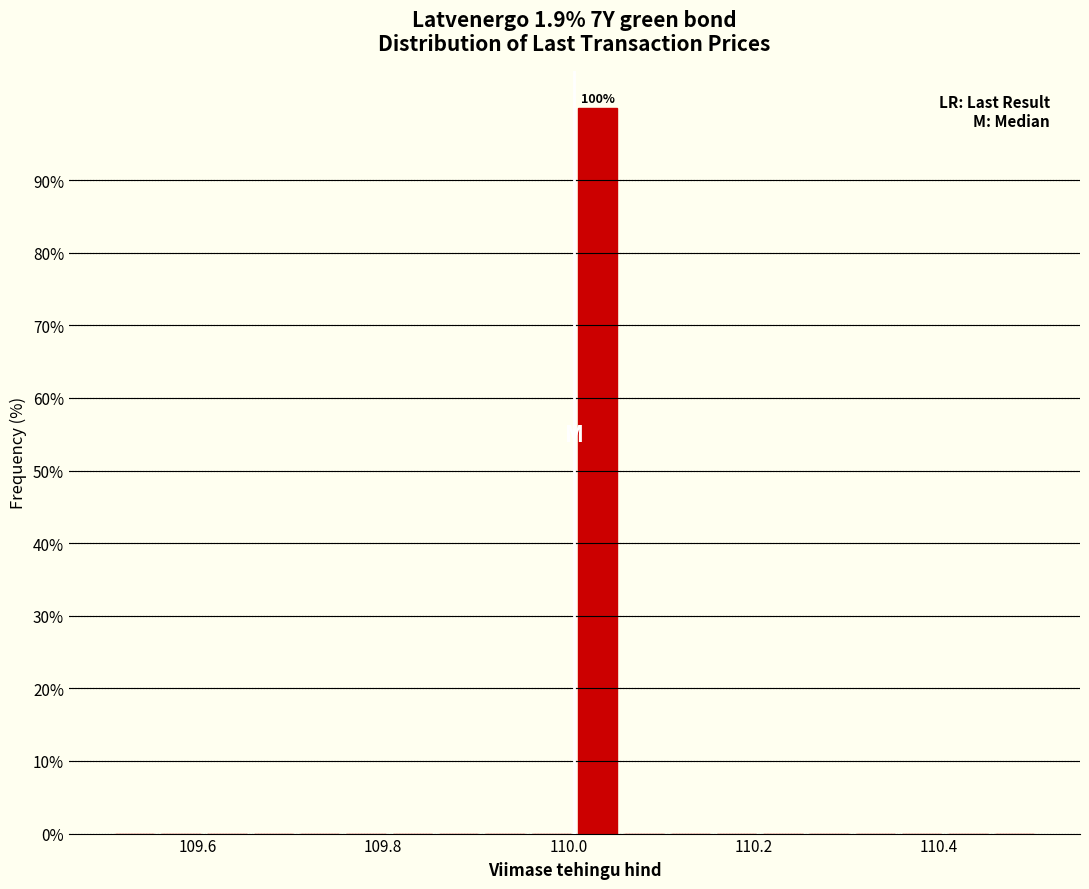

Read against the x-axis, roughly where is the centre of the tallest bar?

110.04